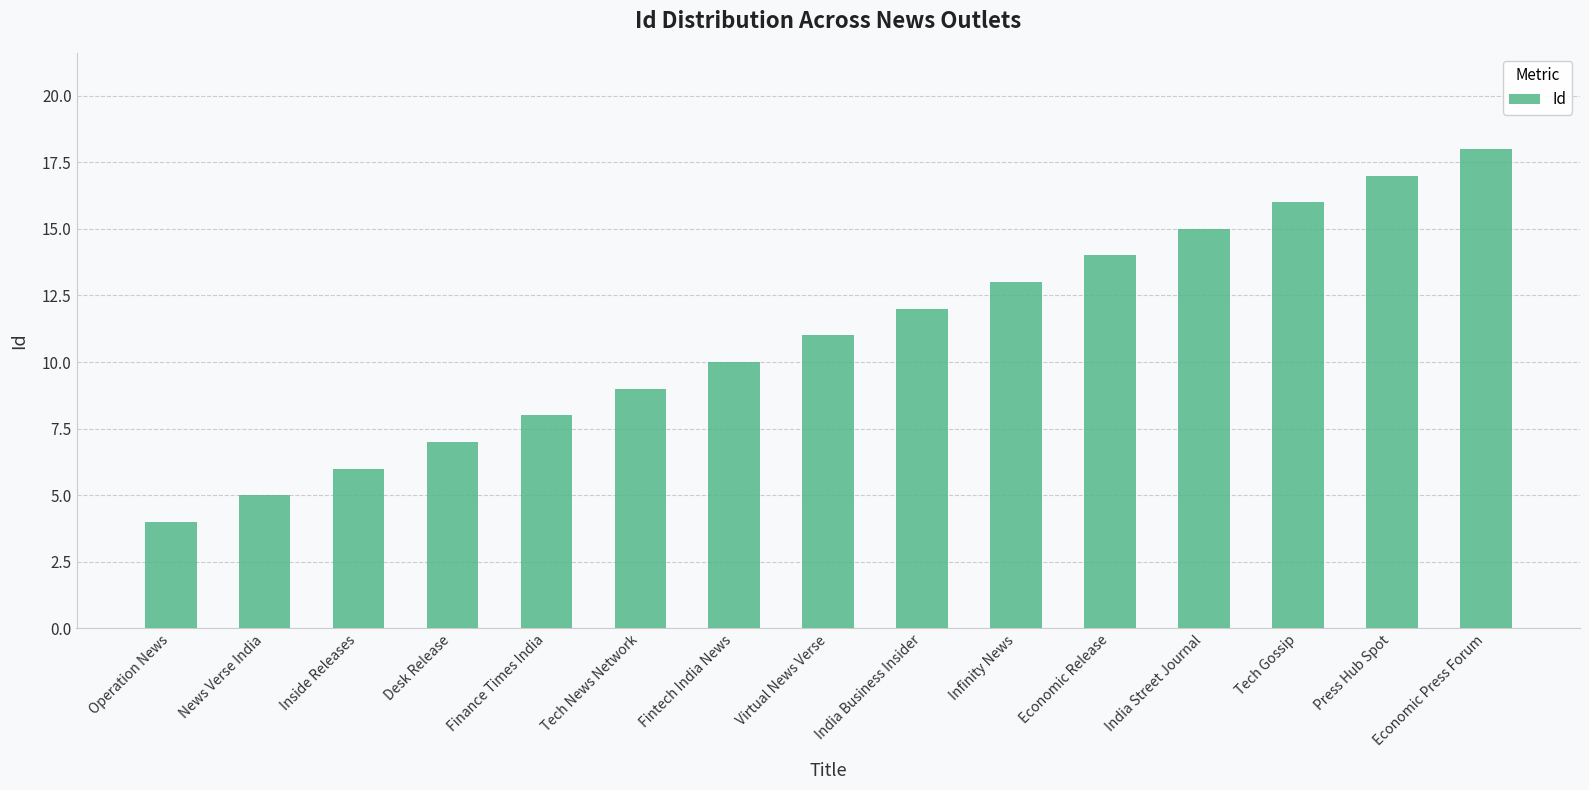

Reading right to left, transcribe all the data shown in this chart.

18	17	16	15	14	13	12	11	10	9	8	7	6	5	4